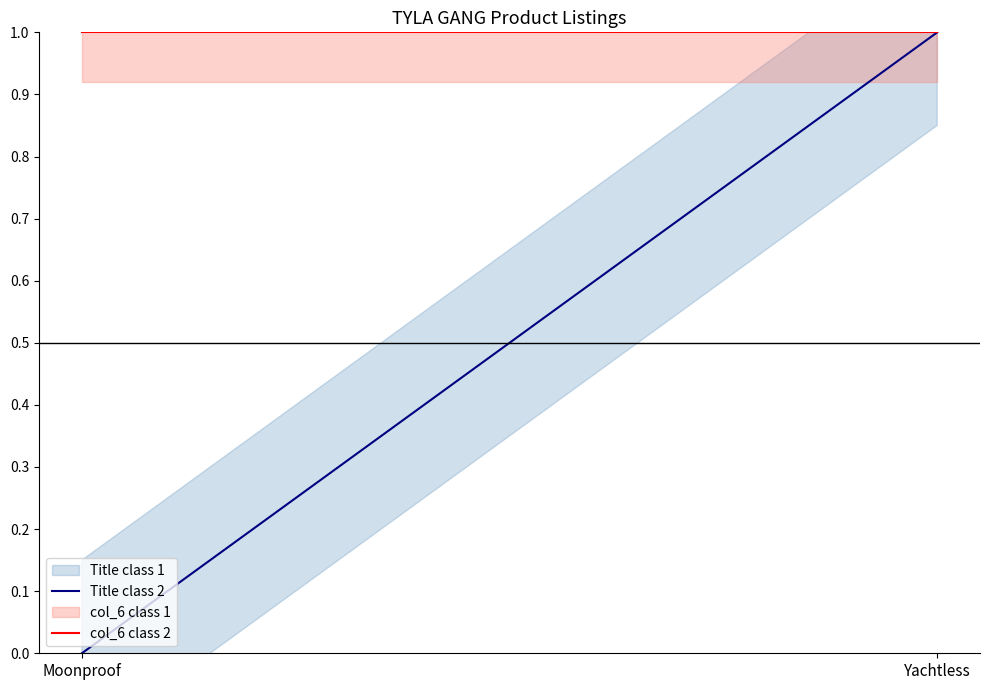

What is the sum of all col_6 class 2 values?

2.0